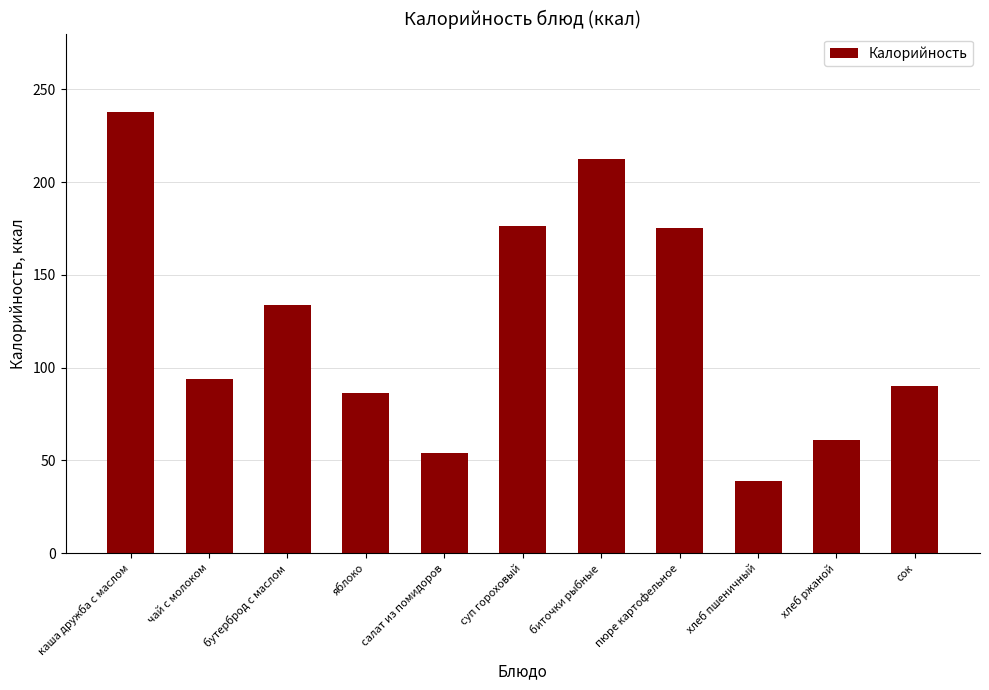

What is the difference between the values at каша дружба с маслом and хлеб ржаной?

177.2